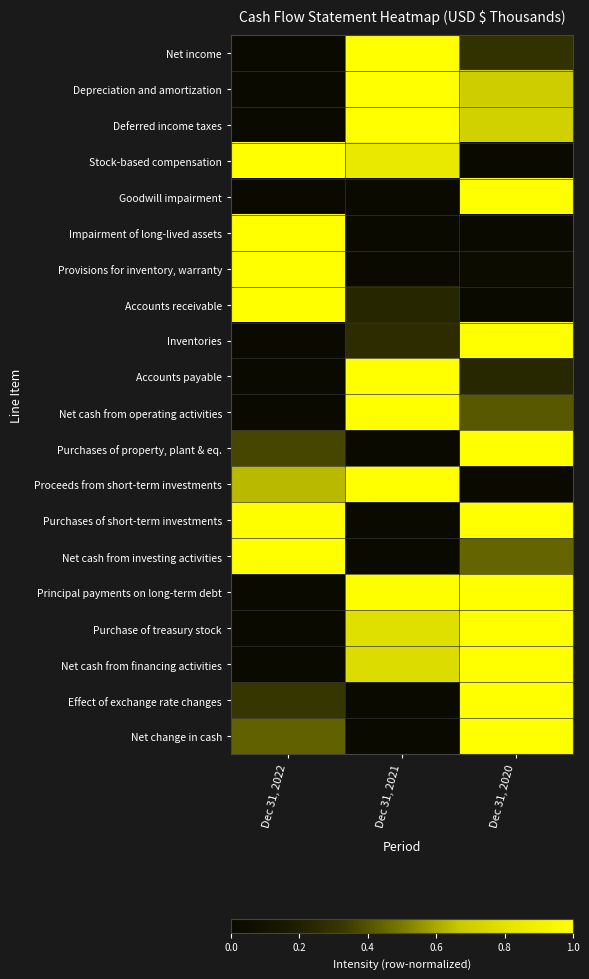

Reading left to right, extract all data points from this chart.

Net income: Dec 31, 2022=0.0	Dec 31, 2021=1.0	Dec 31, 2020=0.3
Depreciation and amortization: Dec 31, 2022=0.0	Dec 31, 2021=1.0	Dec 31, 2020=0.7
Deferred income taxes: Dec 31, 2022=0.0	Dec 31, 2021=1.0	Dec 31, 2020=0.7
Stock-based compensation: Dec 31, 2022=1.0	Dec 31, 2021=0.8	Dec 31, 2020=0.0
Goodwill impairment: Dec 31, 2022=0.0	Dec 31, 2021=0.0	Dec 31, 2020=1.0
Impairment of long-lived assets: Dec 31, 2022=1.0	Dec 31, 2021=0.0	Dec 31, 2020=0.0
Provisions for inventory, warranty: Dec 31, 2022=1.0	Dec 31, 2021=0.0	Dec 31, 2020=0.0
Accounts receivable: Dec 31, 2022=1.0	Dec 31, 2021=0.2	Dec 31, 2020=0.0
Inventories: Dec 31, 2022=0.0	Dec 31, 2021=0.3	Dec 31, 2020=1.0
Accounts payable: Dec 31, 2022=0.0	Dec 31, 2021=1.0	Dec 31, 2020=0.2
Net cash from operating activities: Dec 31, 2022=0.0	Dec 31, 2021=1.0	Dec 31, 2020=0.4
Purchases of property, plant & eq.: Dec 31, 2022=0.4	Dec 31, 2021=0.0	Dec 31, 2020=1.0
Proceeds from short-term investments: Dec 31, 2022=0.6	Dec 31, 2021=1.0	Dec 31, 2020=0.0
Purchases of short-term investments: Dec 31, 2022=1.0	Dec 31, 2021=0.0	Dec 31, 2020=1.0
Net cash from investing activities: Dec 31, 2022=1.0	Dec 31, 2021=0.0	Dec 31, 2020=0.4
Principal payments on long-term debt: Dec 31, 2022=0.0	Dec 31, 2021=1.0	Dec 31, 2020=1.0
Purchase of treasury stock: Dec 31, 2022=0.0	Dec 31, 2021=0.8	Dec 31, 2020=1.0
Net cash from financing activities: Dec 31, 2022=0.0	Dec 31, 2021=0.8	Dec 31, 2020=1.0
Effect of exchange rate changes: Dec 31, 2022=0.3	Dec 31, 2021=0.0	Dec 31, 2020=1.0
Net change in cash: Dec 31, 2022=0.4	Dec 31, 2021=0.0	Dec 31, 2020=1.0